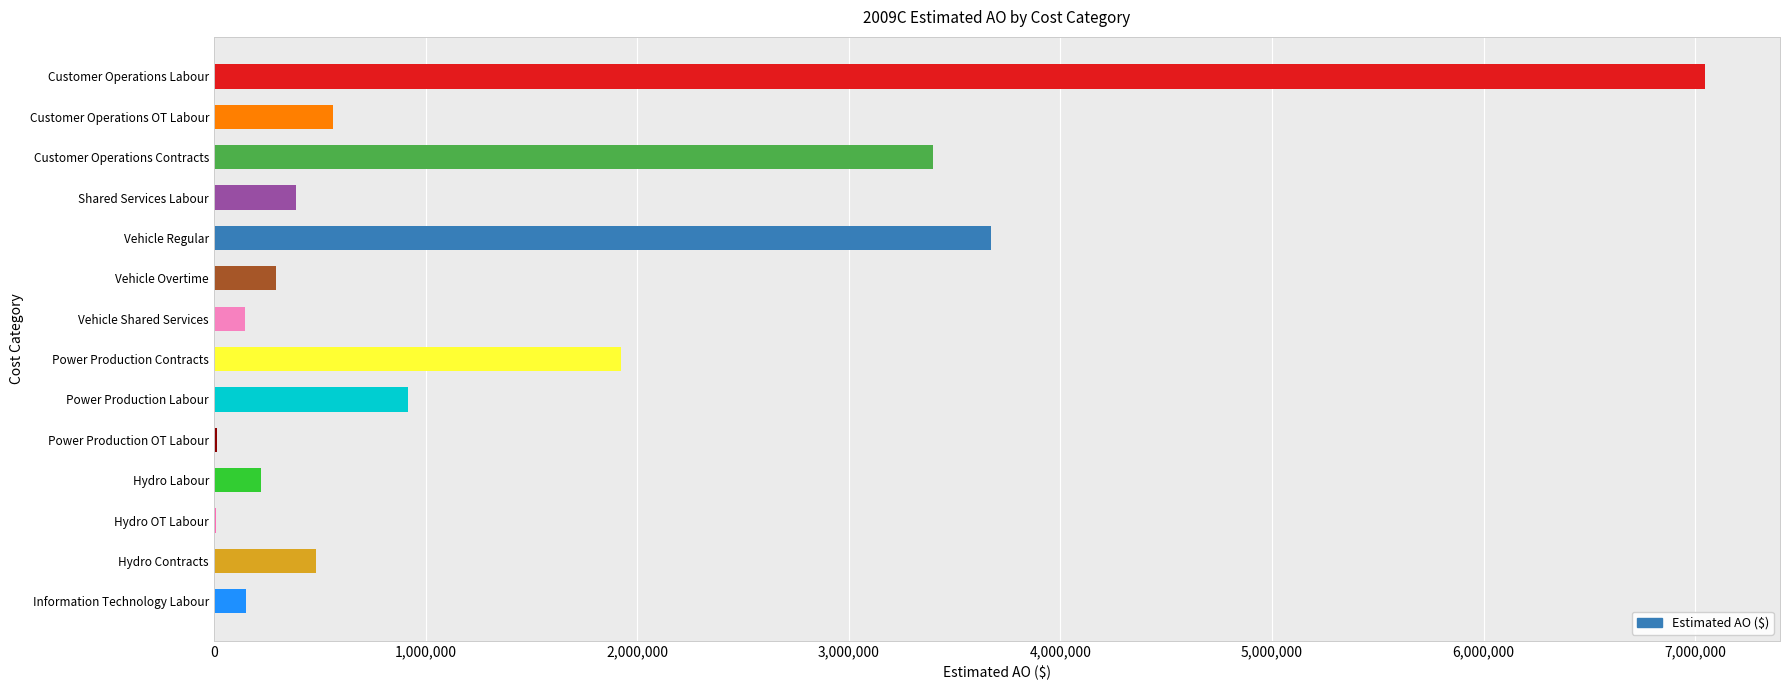

How many categories are shown in the chart?

14